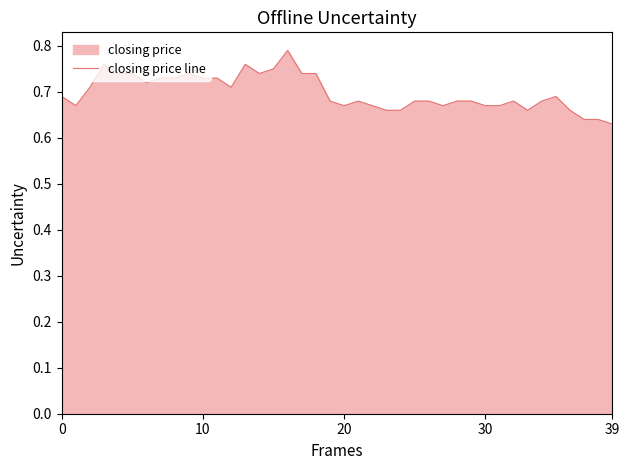

At which category does the chart reach its peak across all series?

16